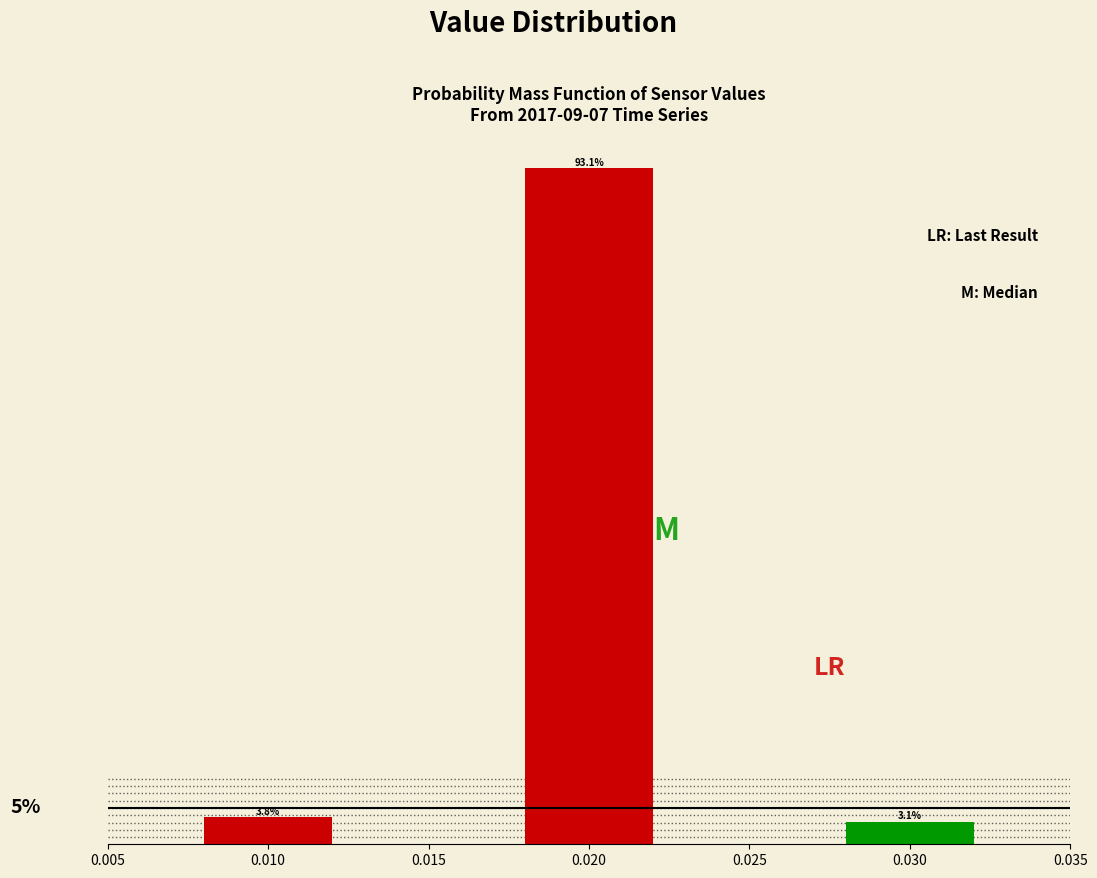

List the labels in order of value, largest first.

0.020, 0.010, 0.030